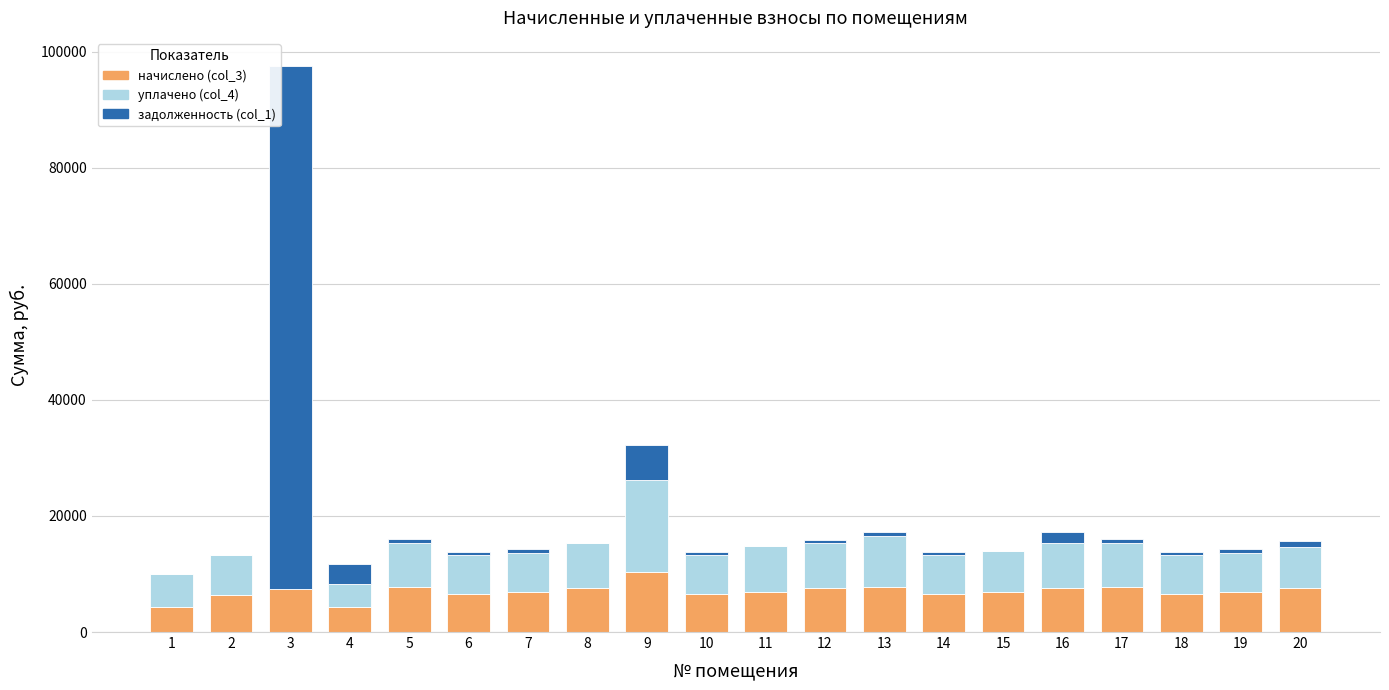

What is the highest value of the начислено (col_3) series?

10316.2